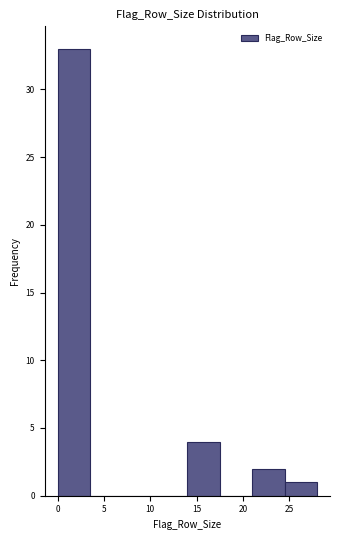

Which range on the x-axis has the tallest bar?

0.0 to 3.5